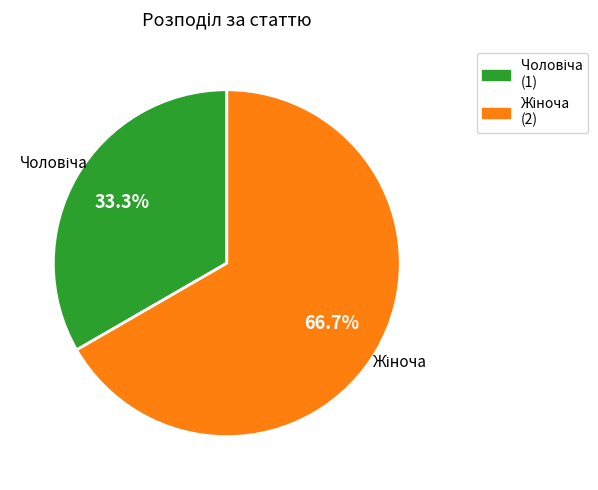

Is there any slice that represents more than half of the pie?

Yes